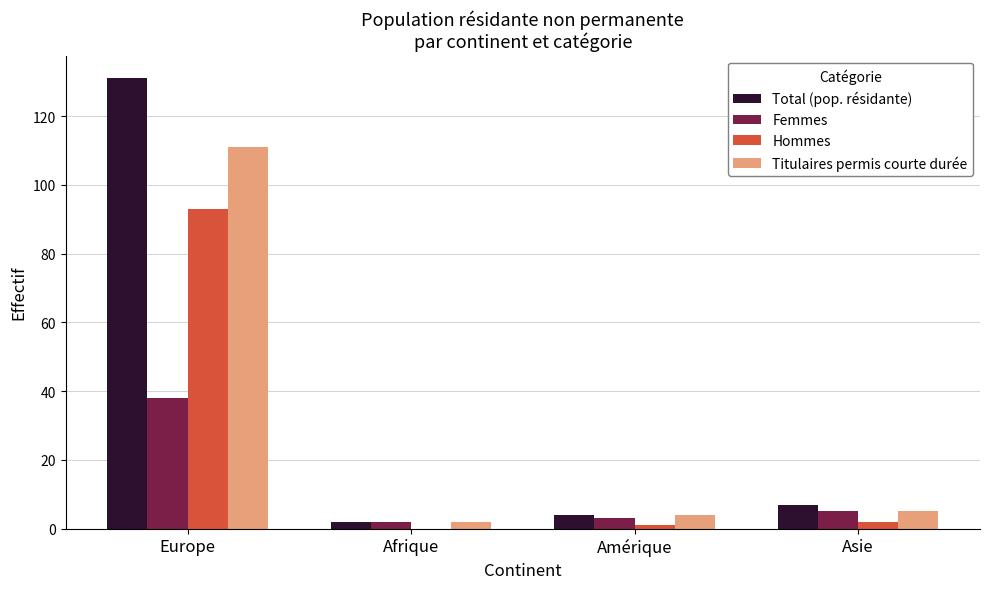

Is it true that Total (pop. résidante) equals 131 at Europe?

True